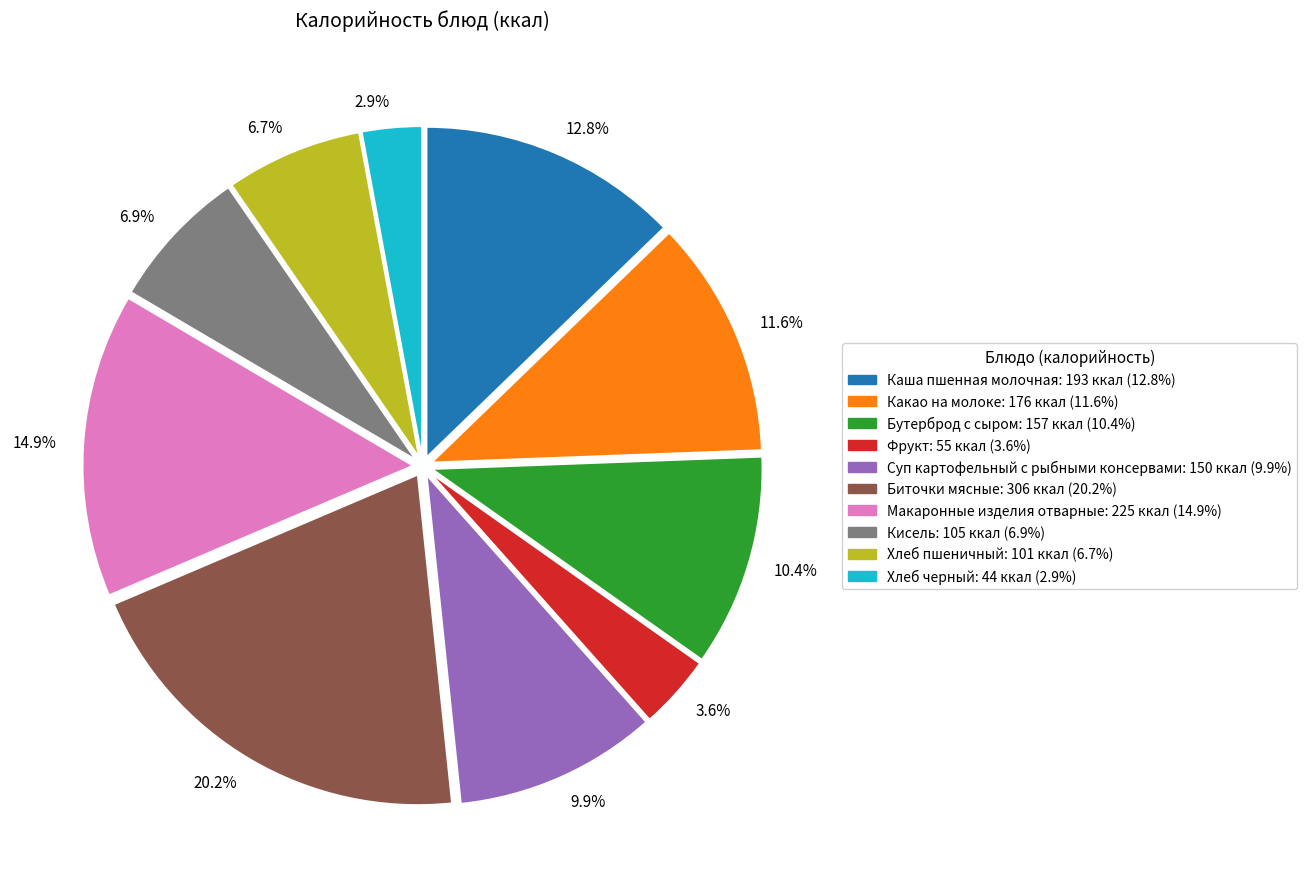

Count the number of slices in the pie.

10